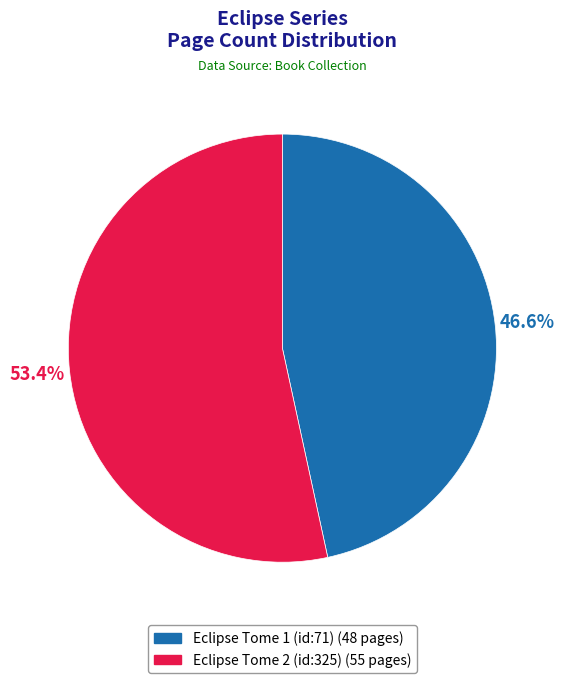

To the nearest percent, what is the combined percentage of Eclipse Tome 2 (id:325) and Eclipse Tome 1 (id:71)?

100%